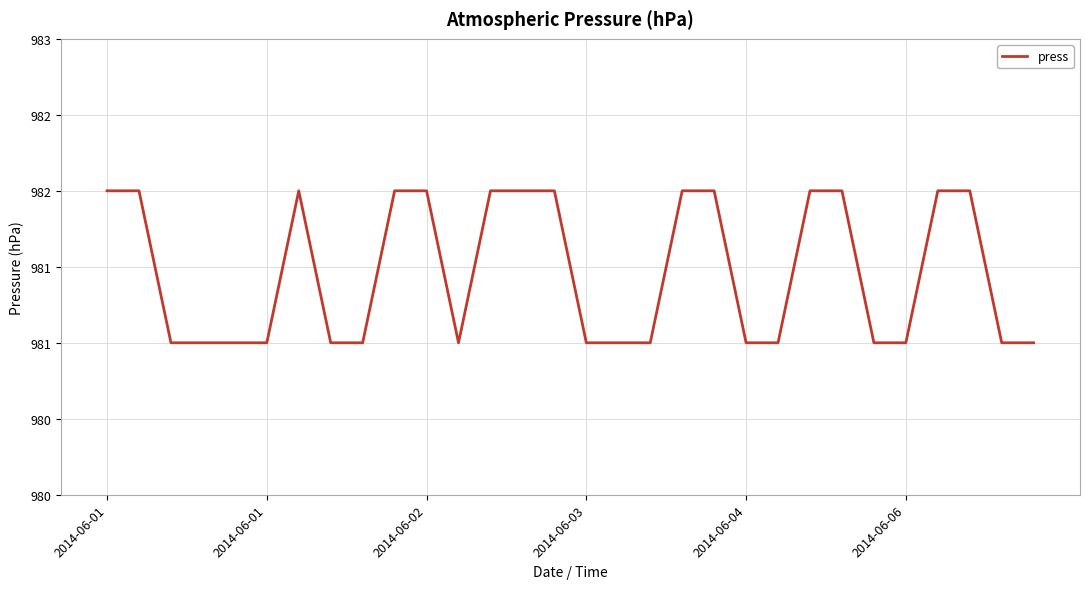

Does the chart display data point markers on the line(s)?

No